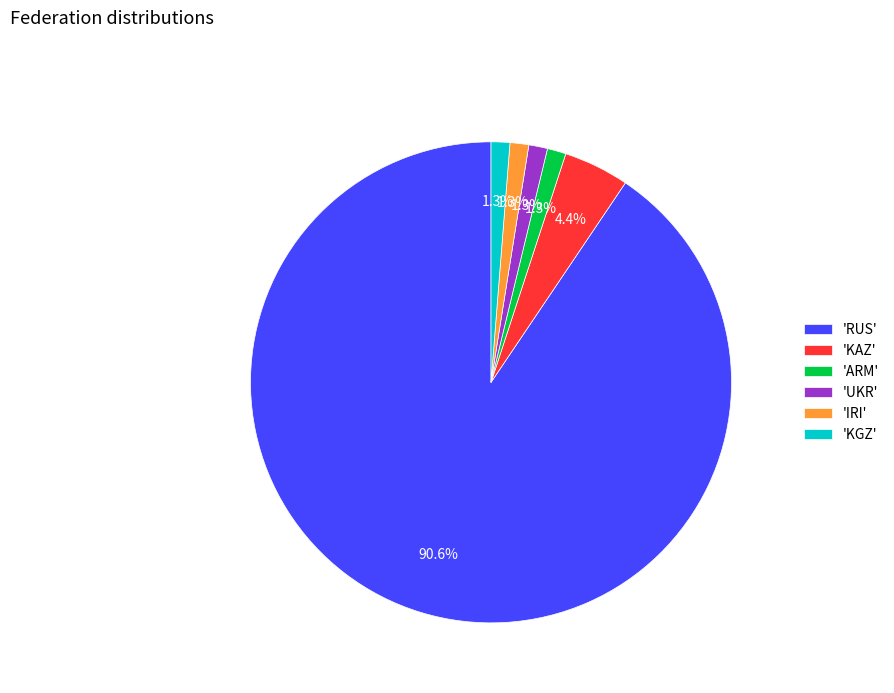

Do 'RUS' and 'ARM' together represent more than half of the pie?

Yes